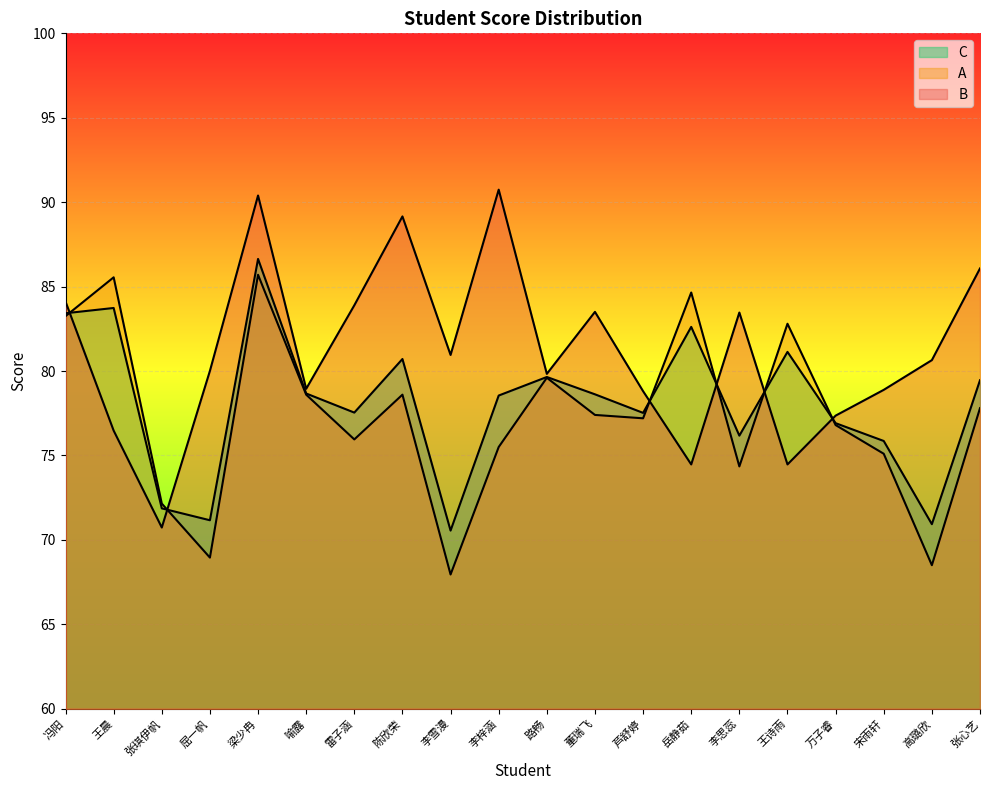

The value of B at 岳静茹 is 19.1. True or false?

False